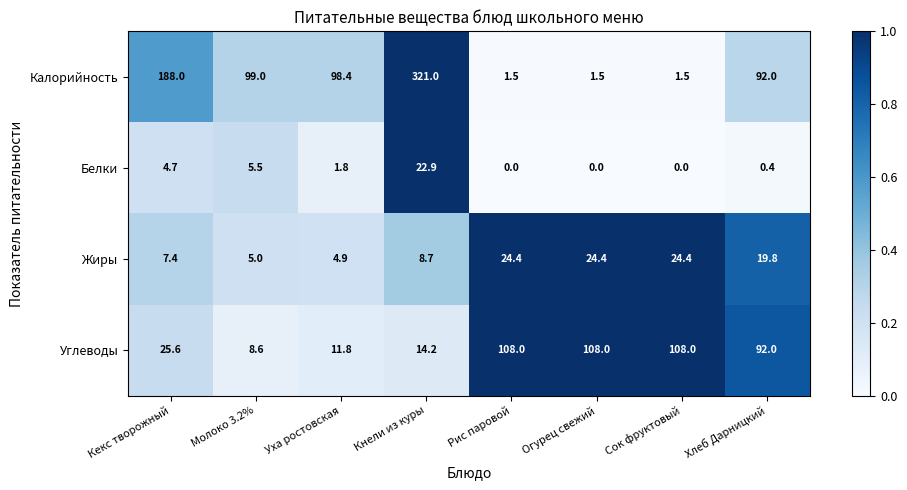

What is the maximum value shown in the chart?

321.0